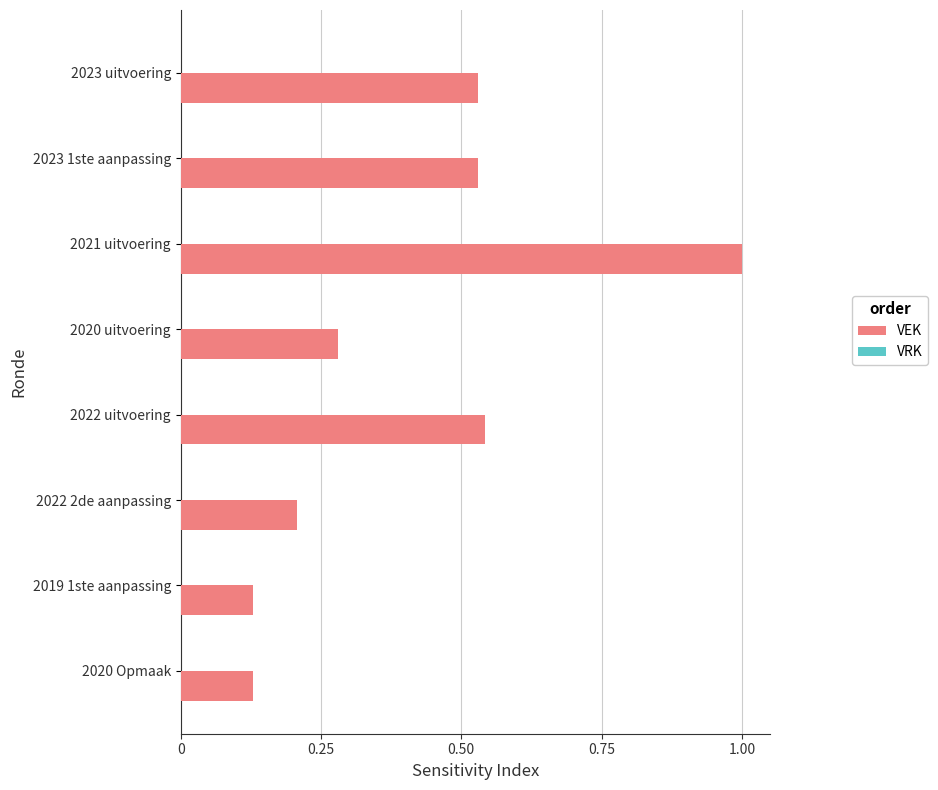

The chart shows a value of 1.0 at 2021 uitvoering. True or false?

True